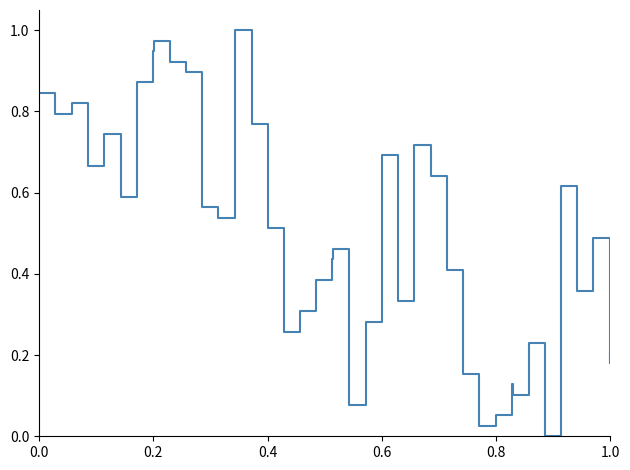

Does the chart have visible grid lines?

No